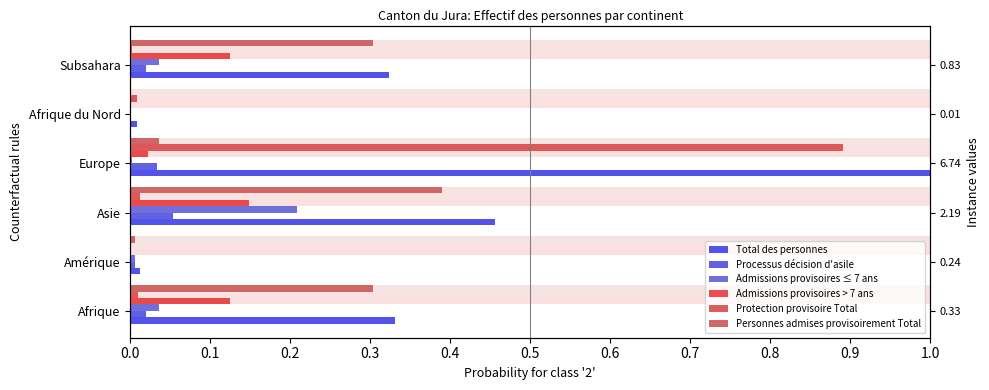

The Processus décision d'asile series shows 0.0 at Europe. True or false?

False